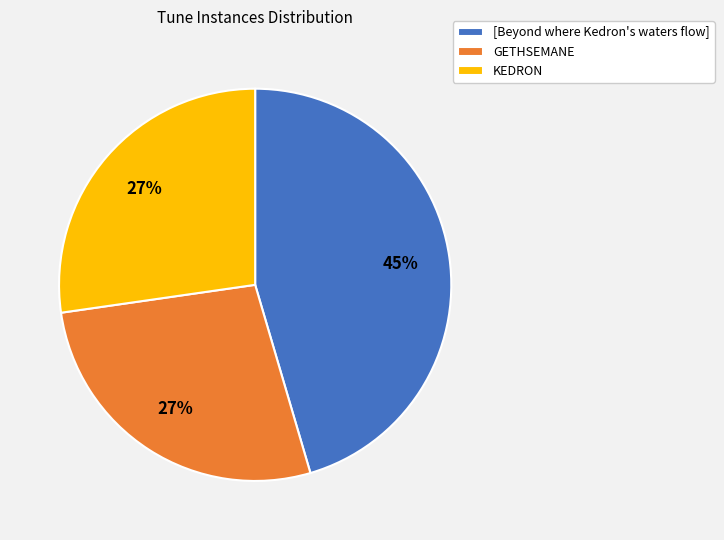

Between [Beyond where Kedron's waters flow] and GETHSEMANE, which is larger?

[Beyond where Kedron's waters flow]